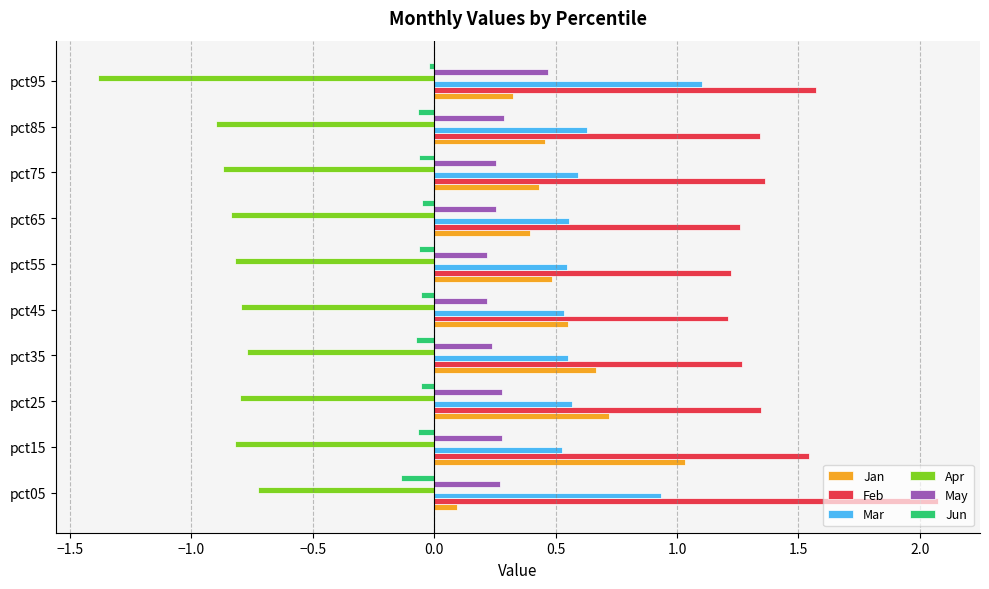

The Mar series shows 1.1 at pct95. True or false?

True